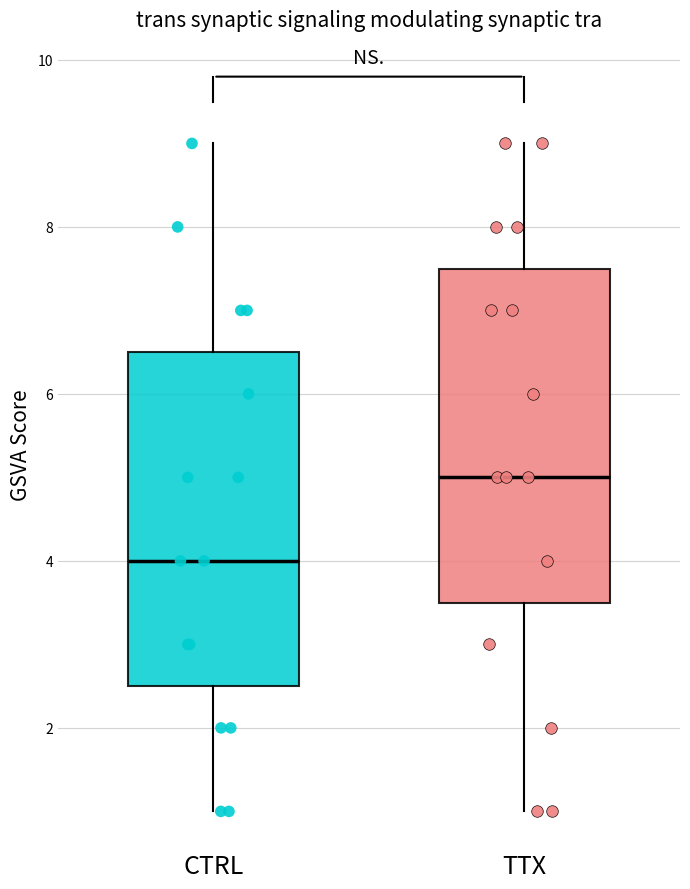

Where does the upper whisker of the box for CTRL end on the y-axis? The values are not printed on the chart, so give them approximately, as read against the axis.

9.0